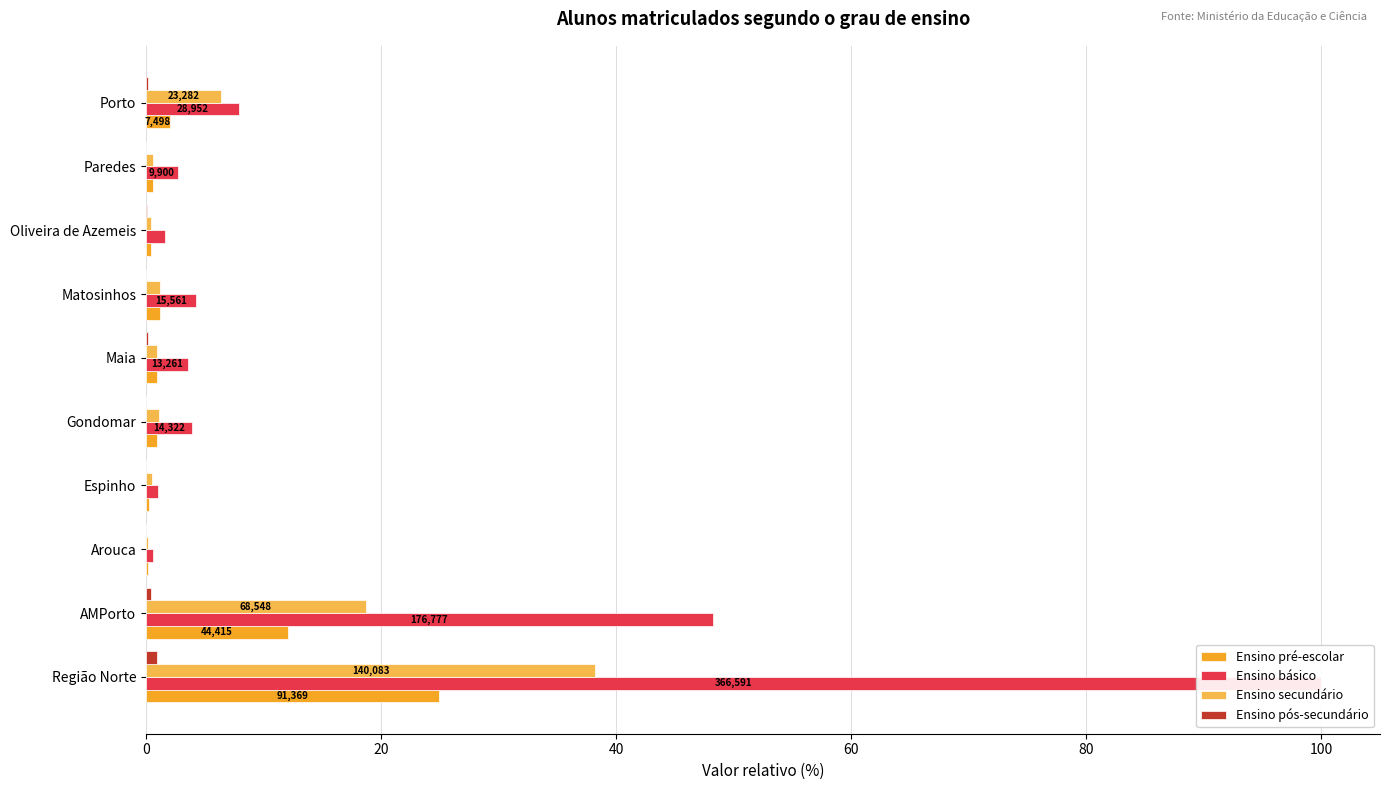

The value of Ensino secundário at 8 is 0.4. True or false?

False